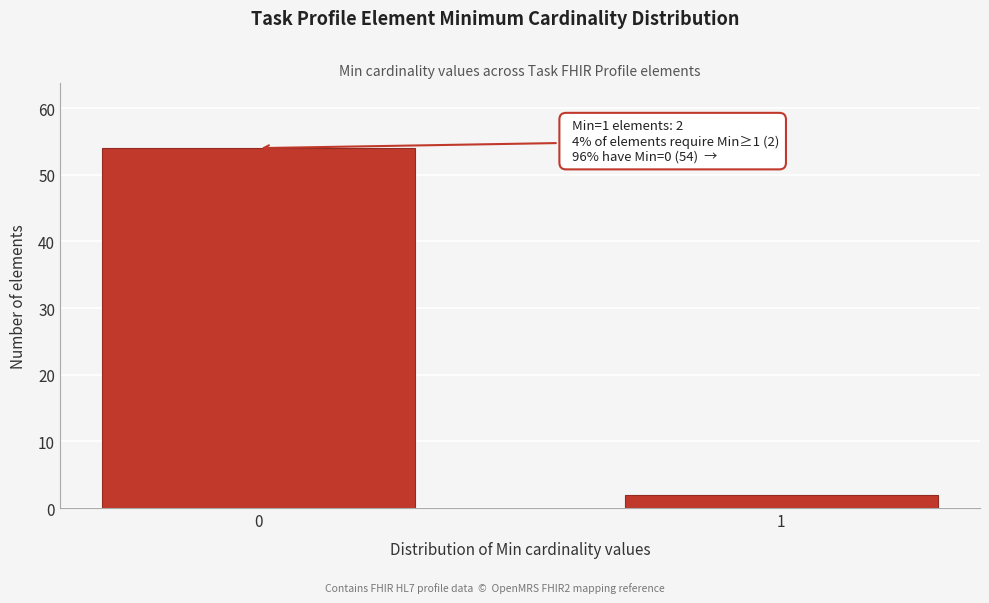

Reading right to left, what are all the values shown in this chart?

2	54